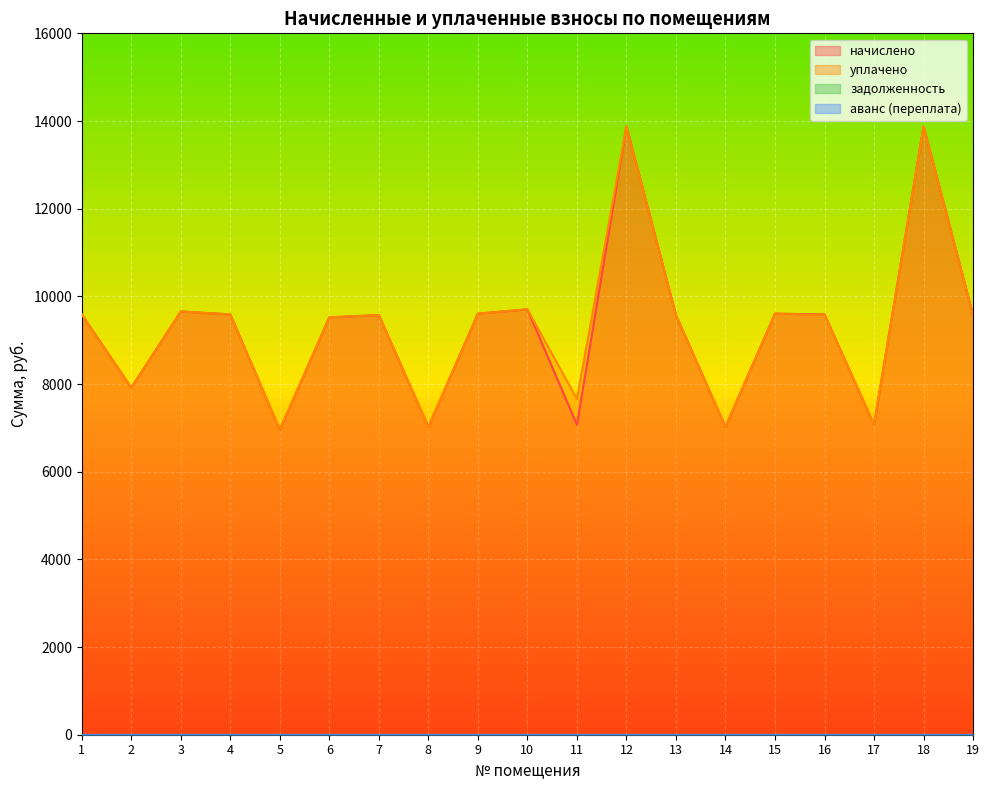

Which series has the largest total across all categories?

уплачено